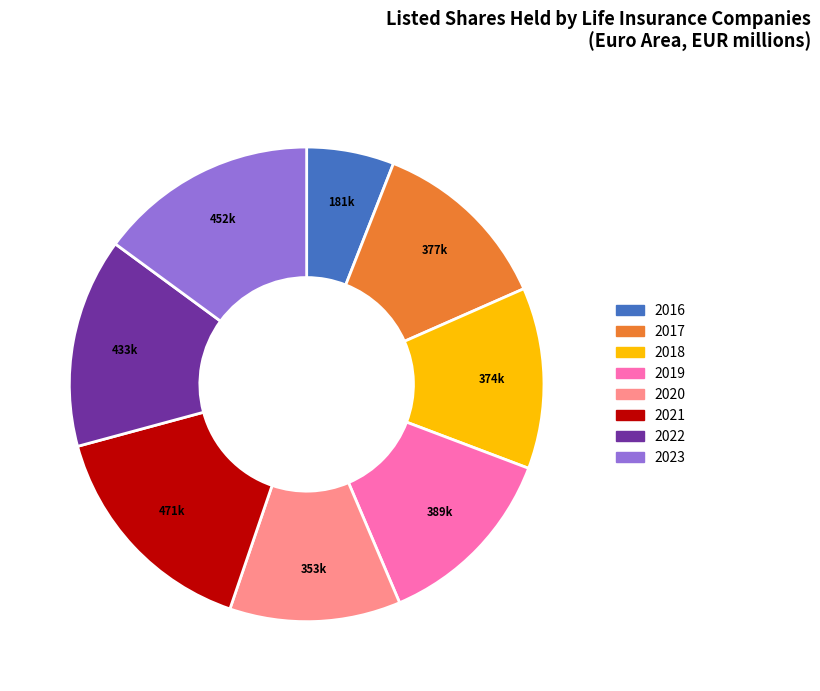

Is there any slice that represents more than half of the pie?

No